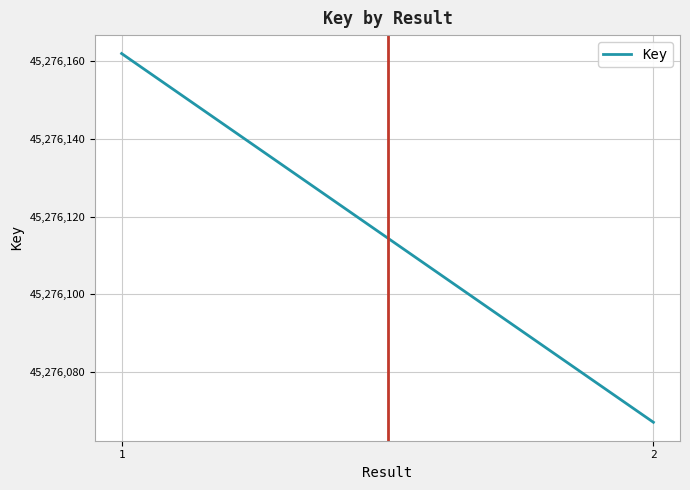

Reading left to right, extract all data points from this chart.

45276162	45276067